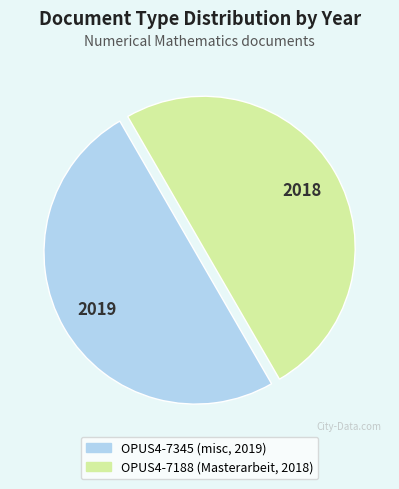

Do OPUS4-7345 (misc, 2019) and OPUS4-7188 (Masterarbeit, 2018) together represent more than half of the pie?

Yes